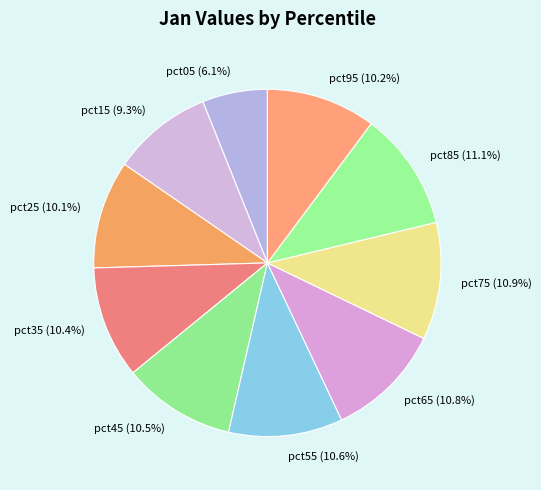

What percentage is the pct05 slice, to the nearest percent?

6%